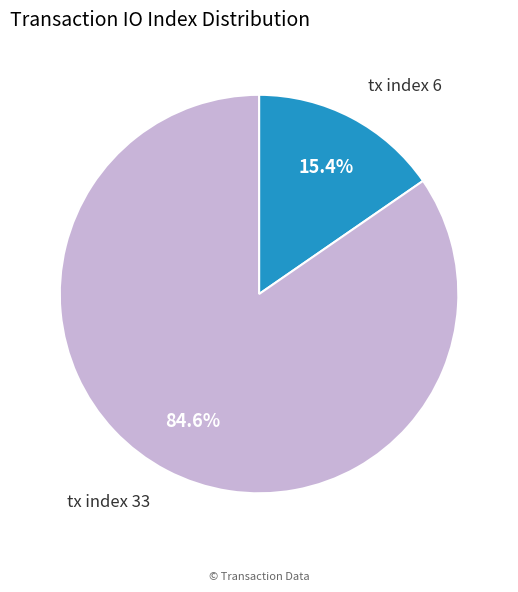

Does any single category account for the majority?

Yes